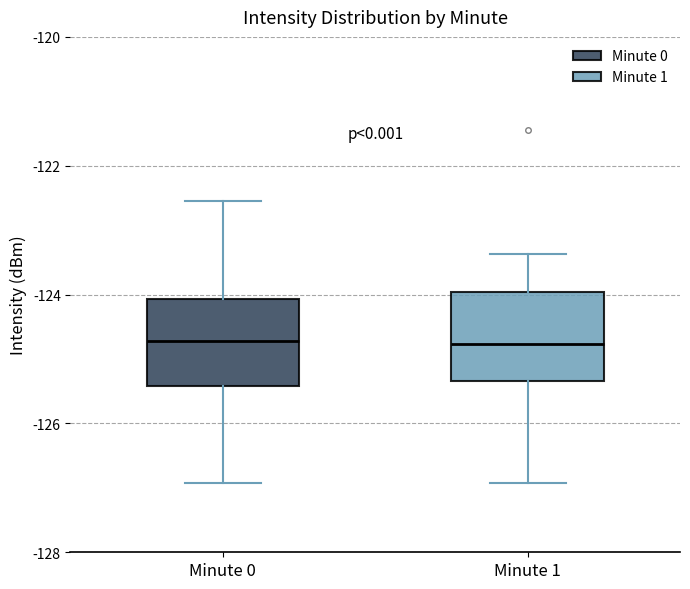

Reading left to right, read every box against the y-axis: the position of its median line, the range the box covers, and the ends of its whiskers. The values are not printed on the chart, so give them approximately, as read against the axis.

Minute 0: median -124.8, box -125.4 to -124.0, whiskers -127.0 to -122.6
Minute 1: median -124.8, box -125.4 to -124.0, whiskers -127.0 to -123.4